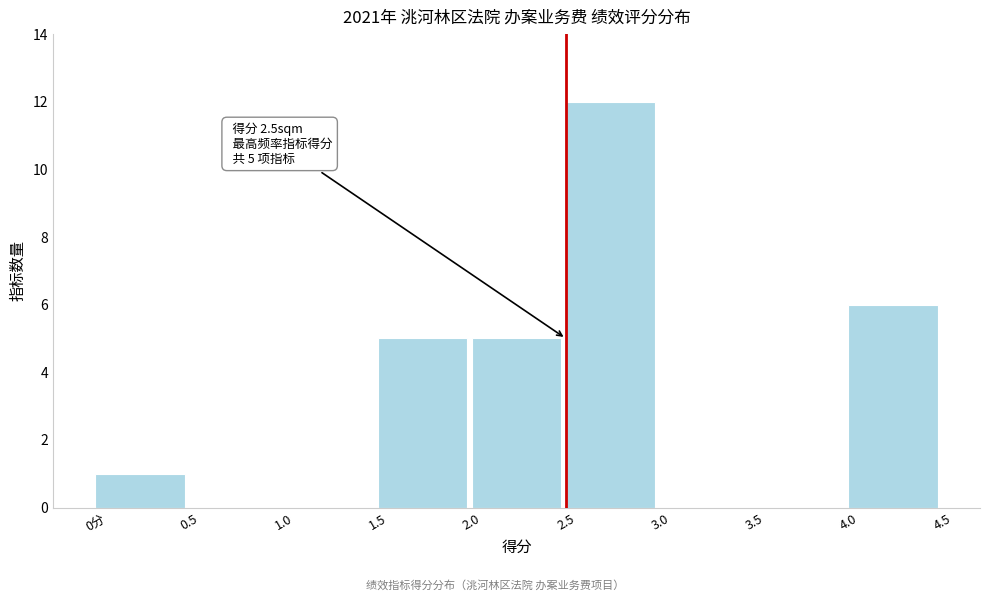

Reading left to right, list all the values displayed in this chart.

0分=1	0.5=0	1.0=0	1.5=5	2.0=5	2.5=12	3.0=0	3.5=0	4.0=6